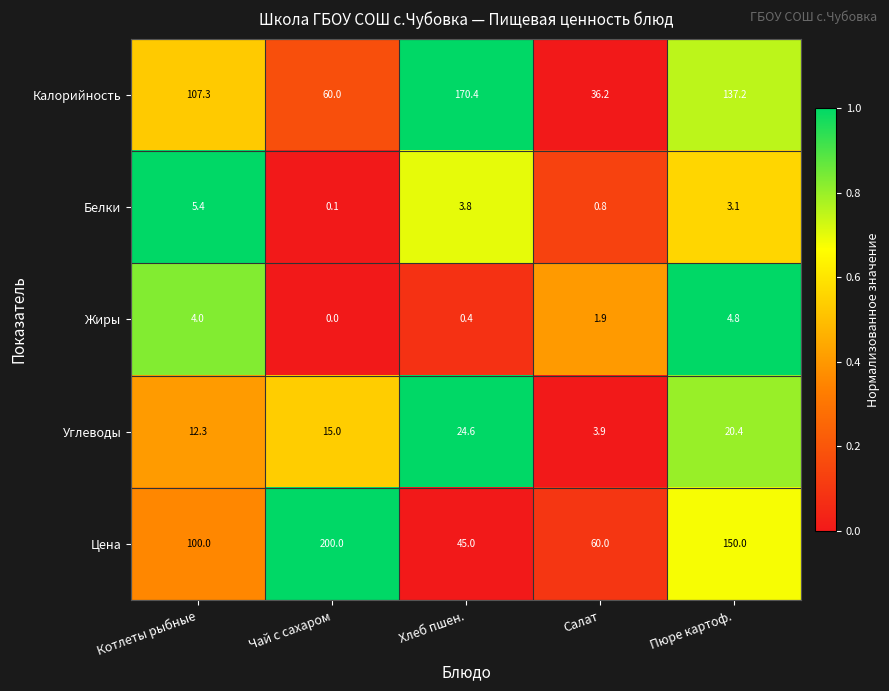

Rank the series at Хлеб пшен. from highest to lowest value.

Калорийность, Цена, Углеводы, Белки, Жиры